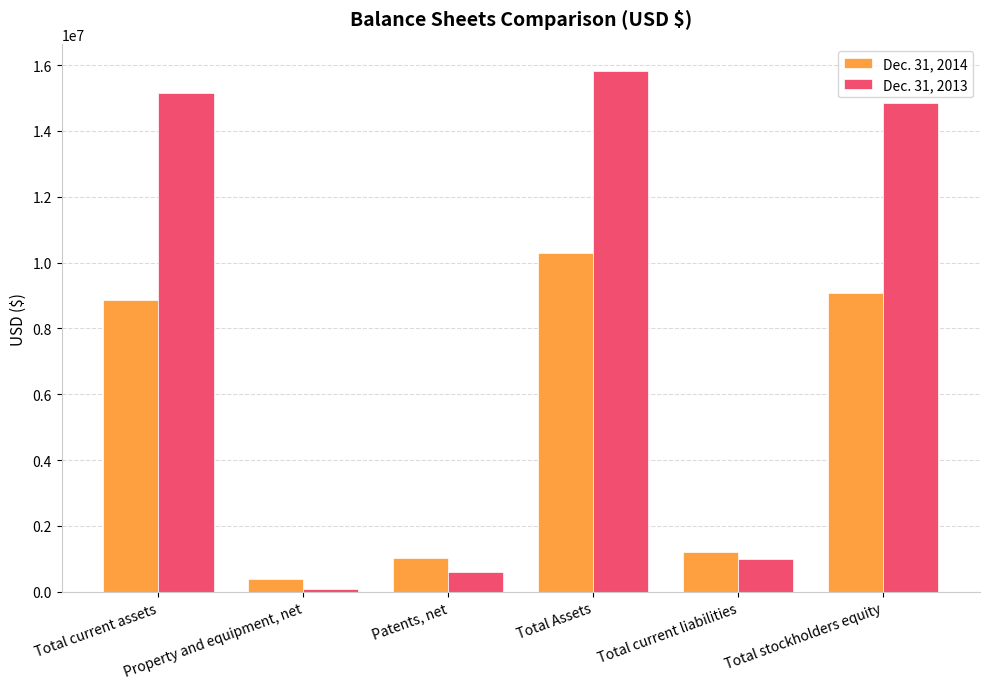

What is the lowest value of the Dec. 31, 2014 series?

374376